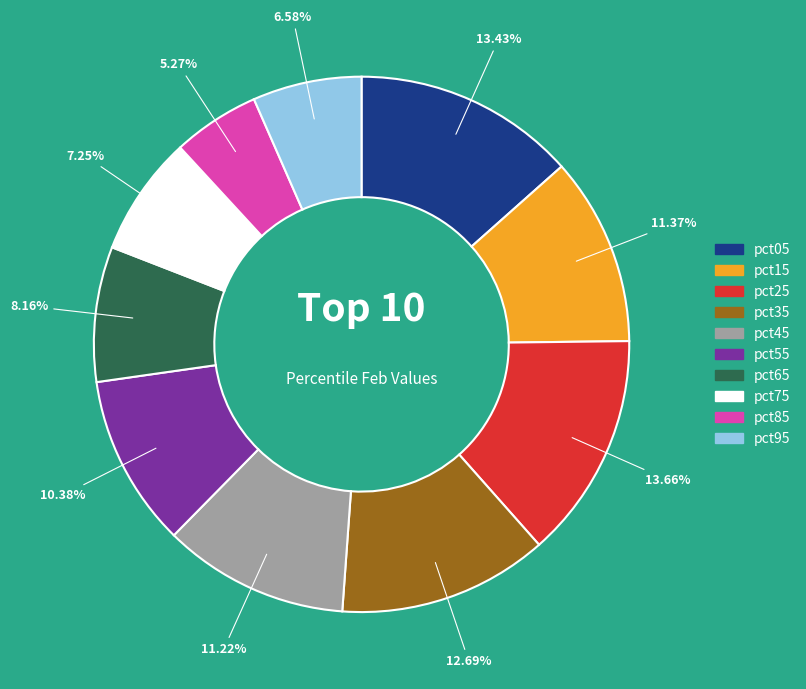

To the nearest percent, what is the average slice percentage?

10%